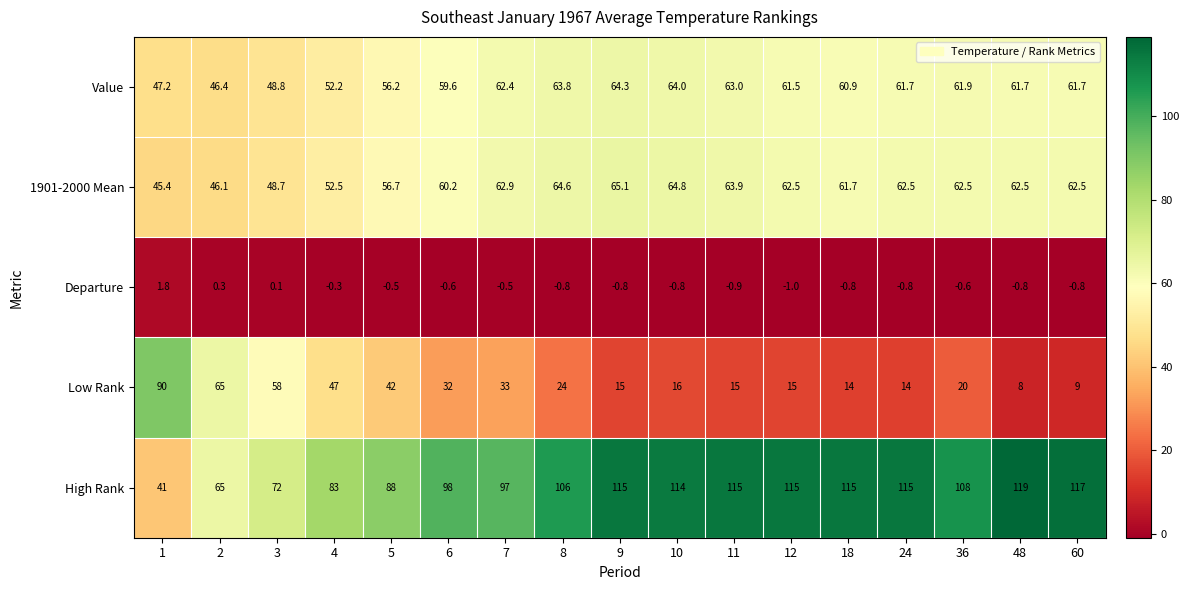

Which label corresponds to the smallest value in the chart?

12